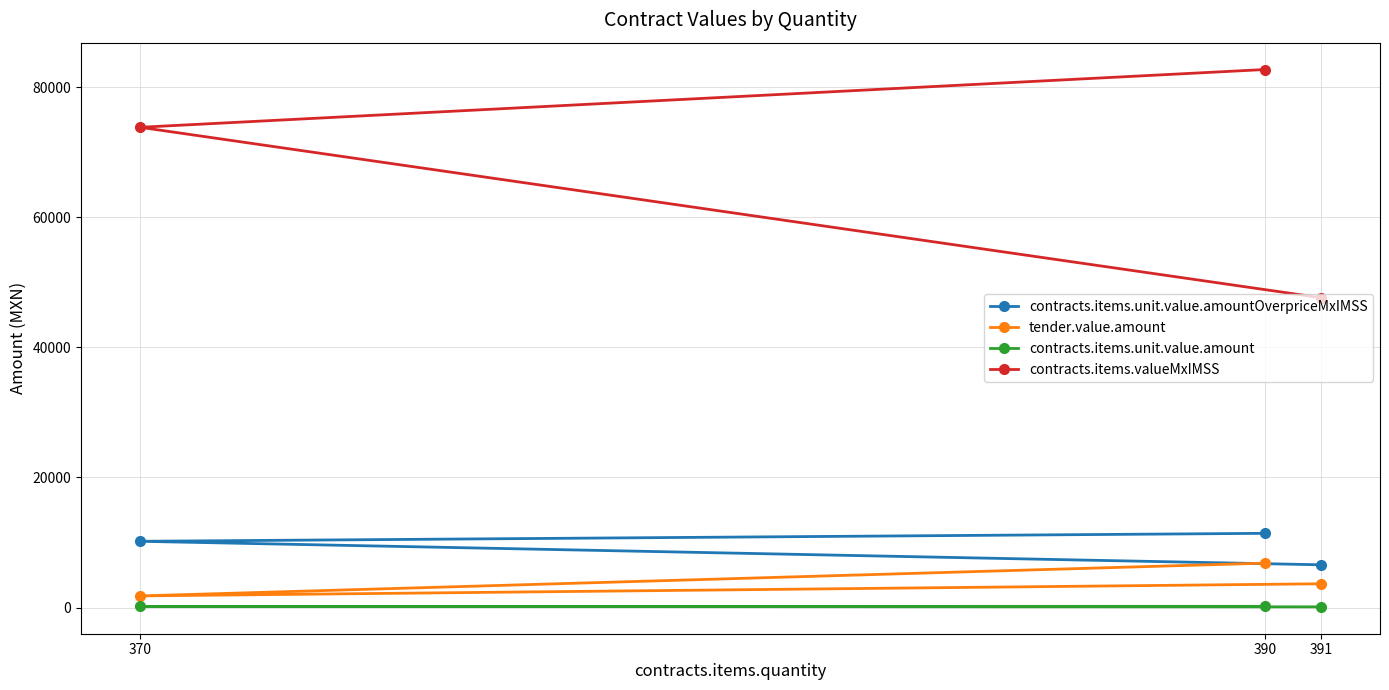

What is the approximate value of contracts.items.unit.value.amount at 370?

172.0